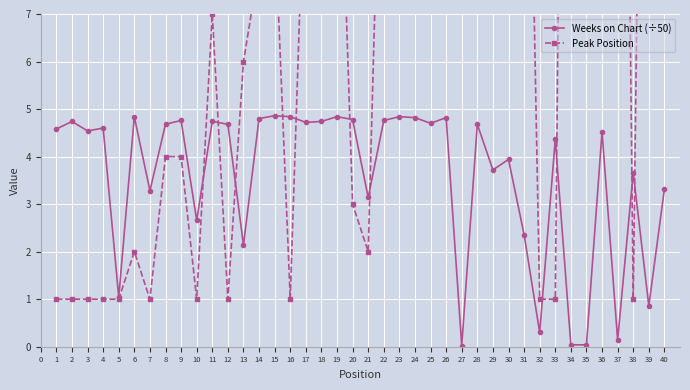

How many interior local valleys does the Weeks on Chart (÷50) series have?

13